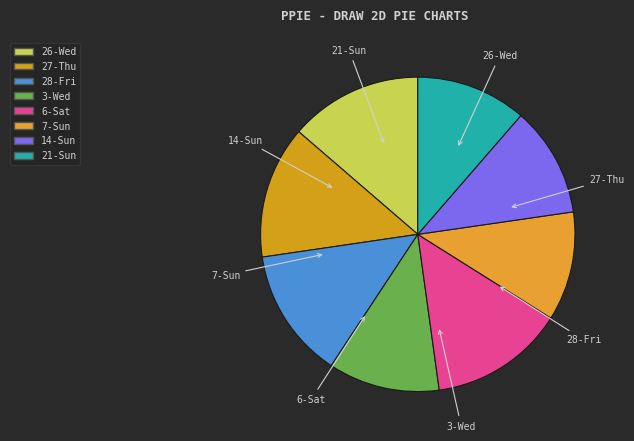

What percentage do 28-Fri and 21-Sun together represent?

24.8%